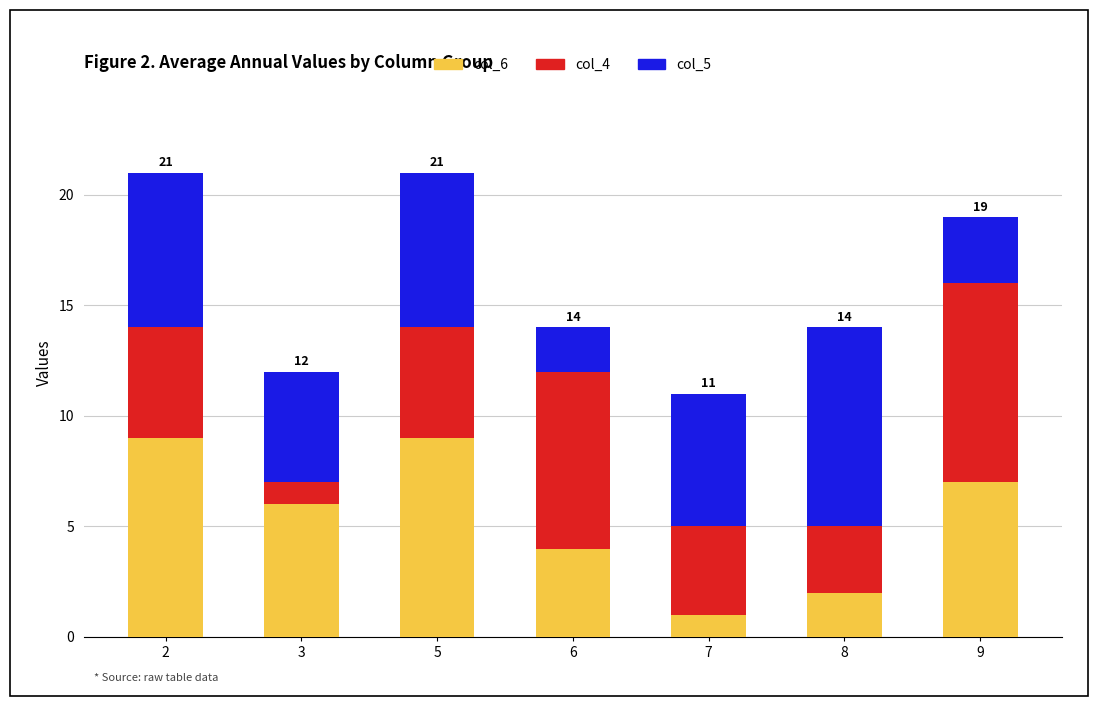

What is the total value across all series at 3?

12